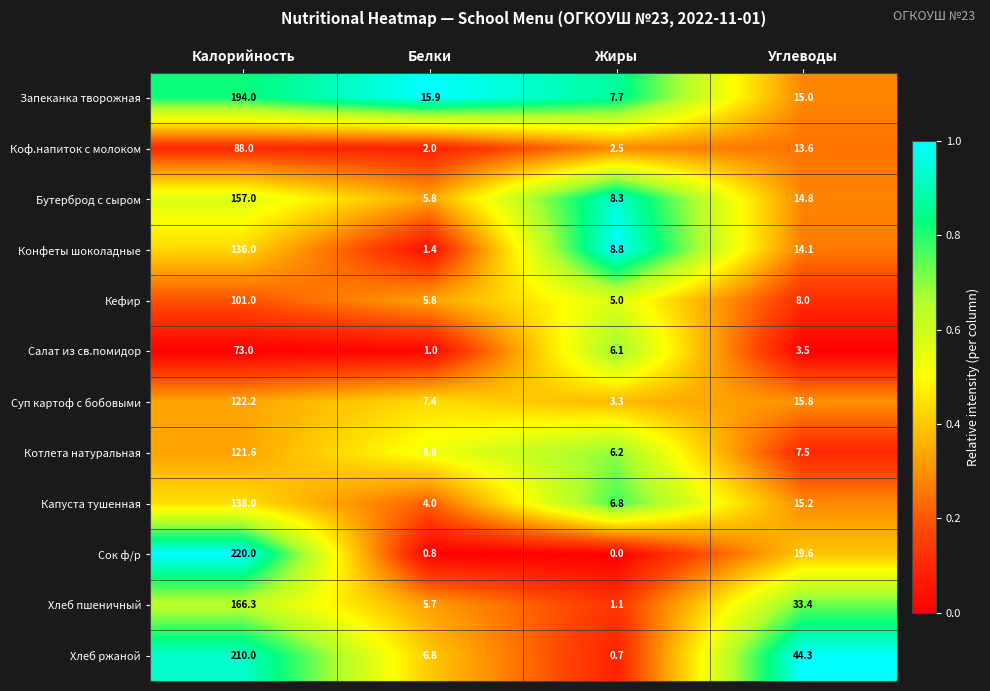

Read the Конфеты шоколадные value at Углеводы.

14.1